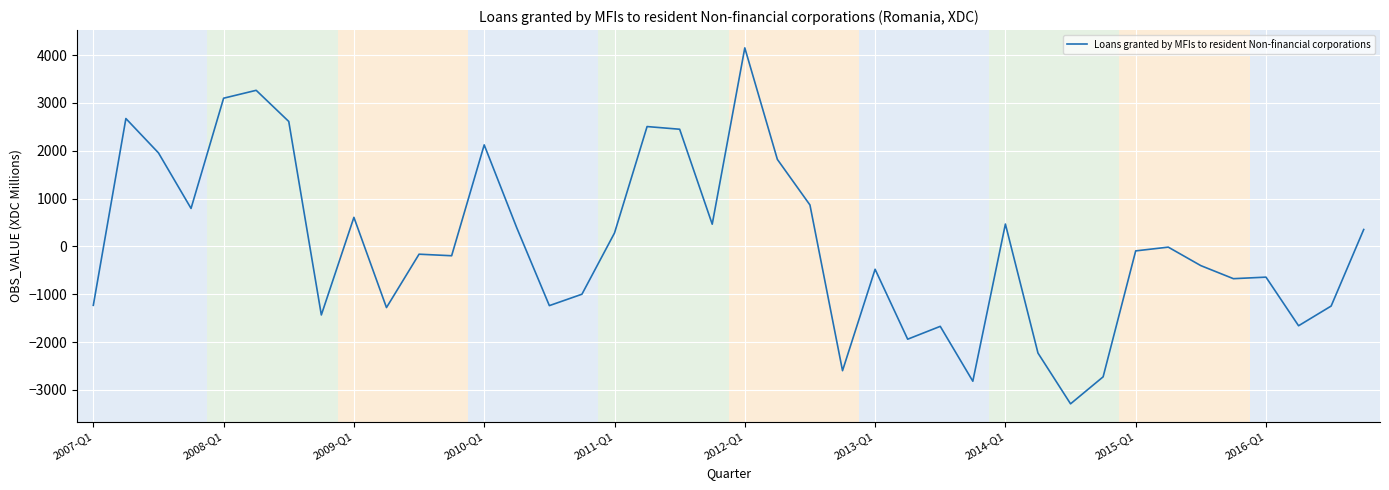

What is the maximum value shown in the chart?

4149.3